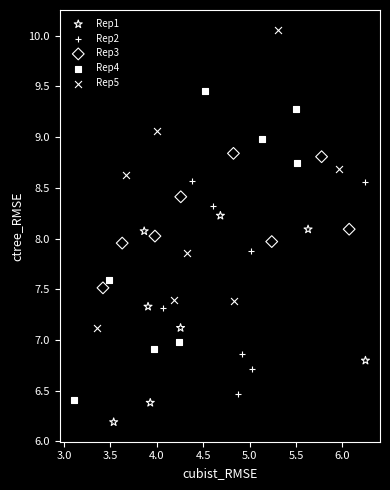

Which series reaches the maximum Y coordinate?

Rep5